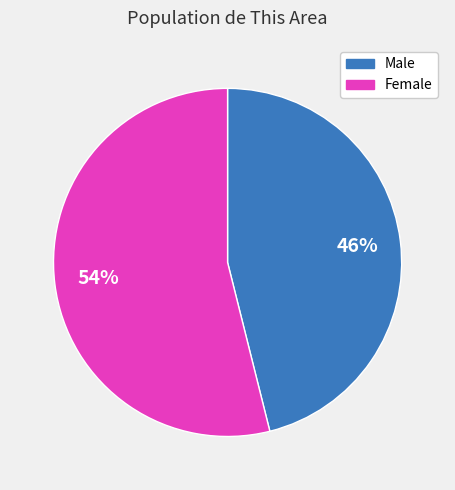

Do Female and Male together represent more than half of the pie?

Yes